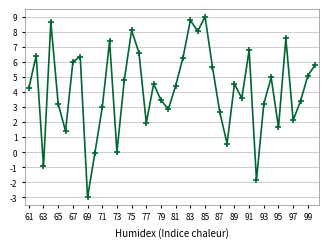

How many distinct data groups are displayed?

1